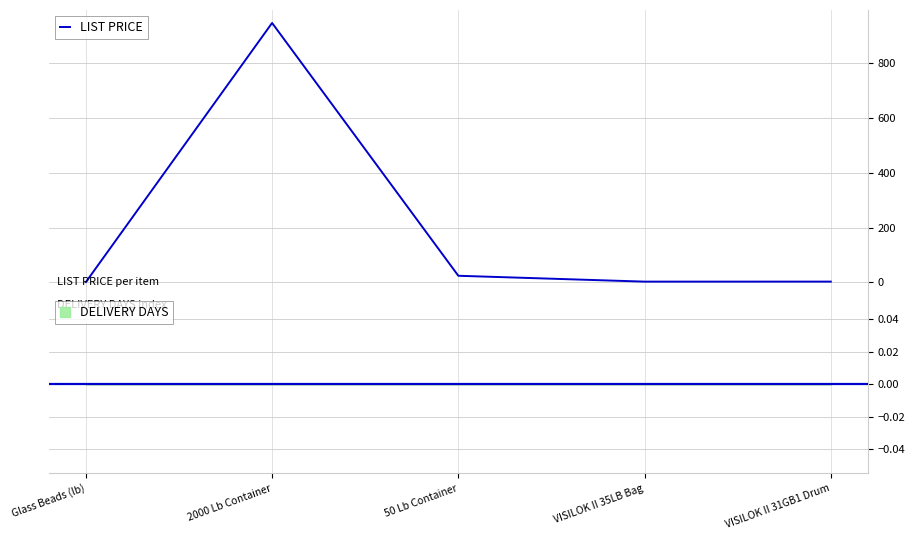

At which category does the data reach its first local peak?

2000 Lb Container